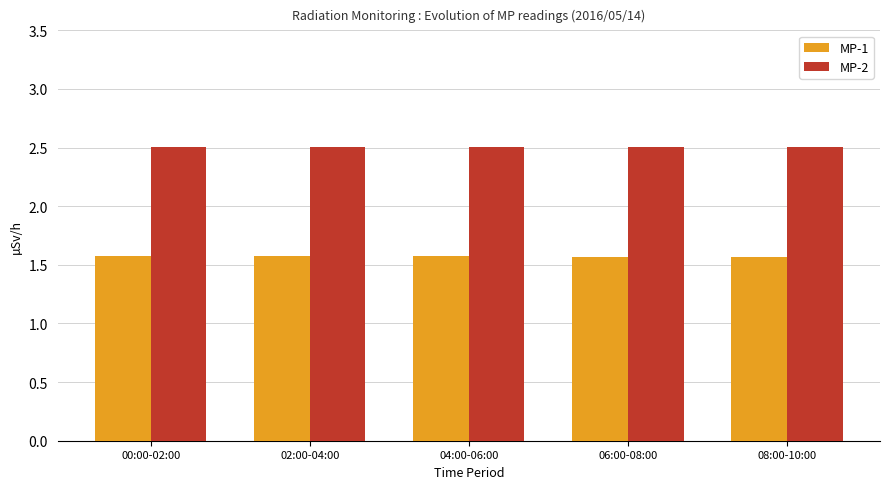

What is the difference between the highest and lowest values at 04:00-06:00?

0.9